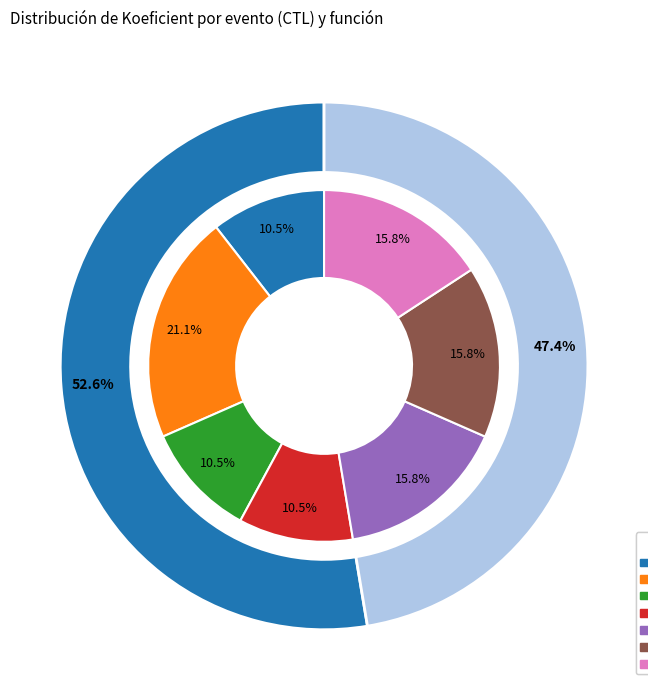

To the nearest percent, what portion does 211106 represent?

11%